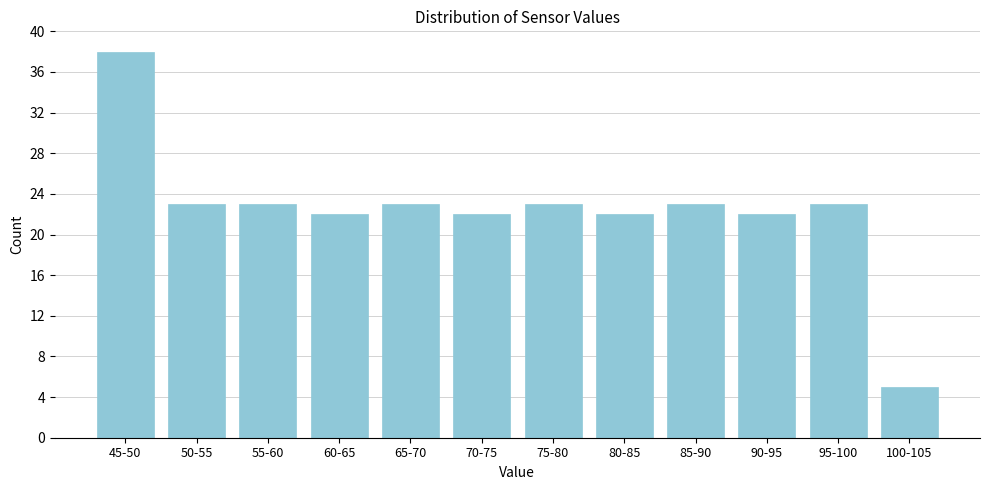

Reading left to right, list all the values displayed in this chart.

38	23	23	22	23	22	23	22	23	22	23	5